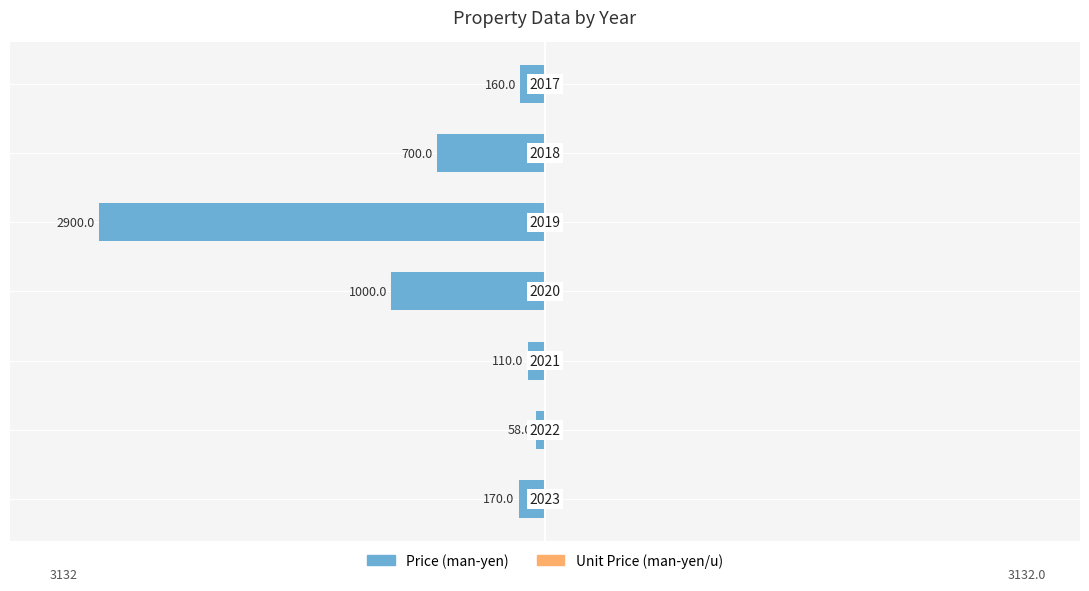

What is the sum of the Price (man-yen) values at 3 and 0?

-1170.0